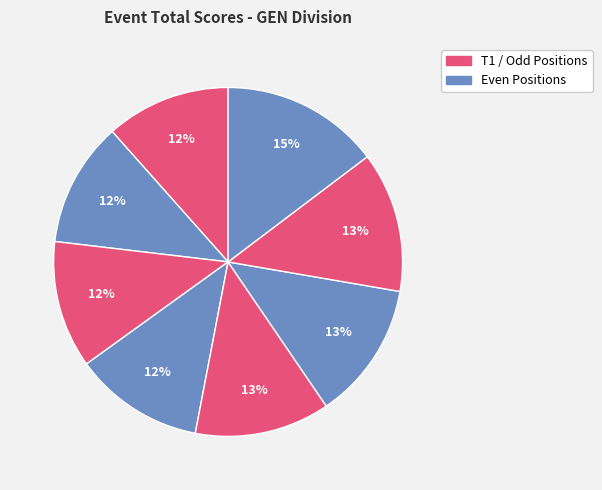

Count the number of slices in the pie.

8